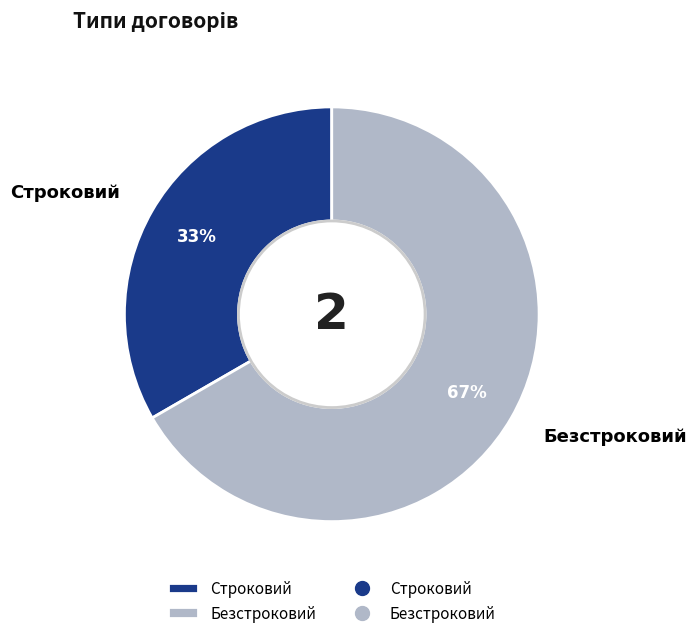

Combined, do Безстроковий and Строковий account for over 50%?

Yes